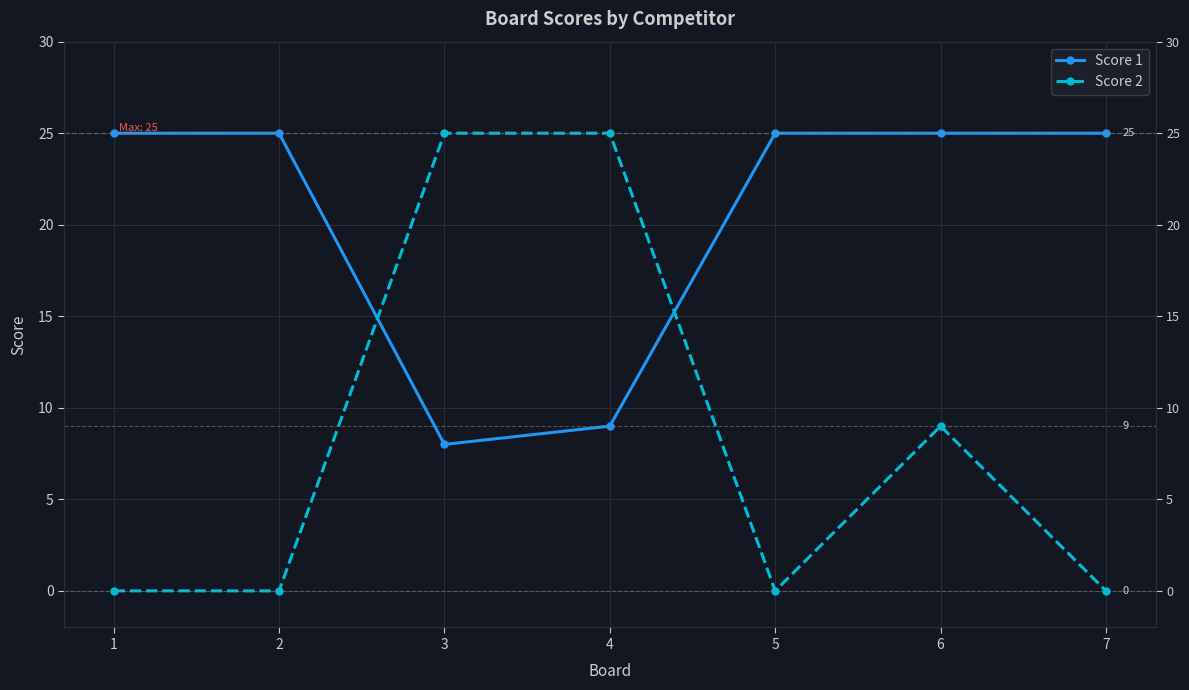

True or false: Score 2 has more than 1 points higher than both neighbors.

False